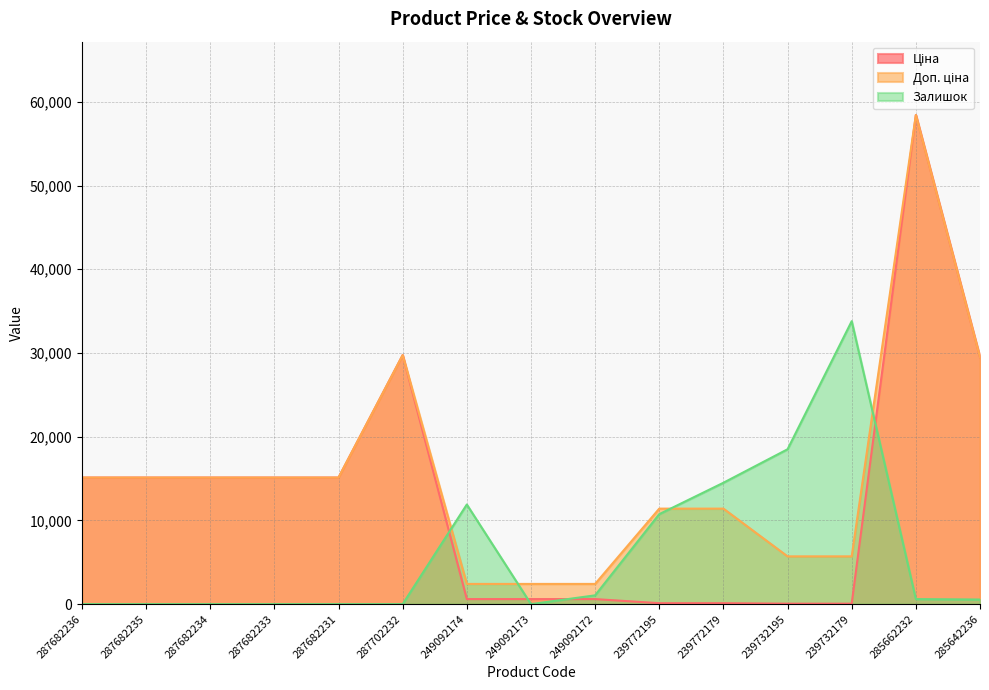

Rank the series by their maximum value, from highest to lowest.

Ціна, Доп. ціна, Залишок